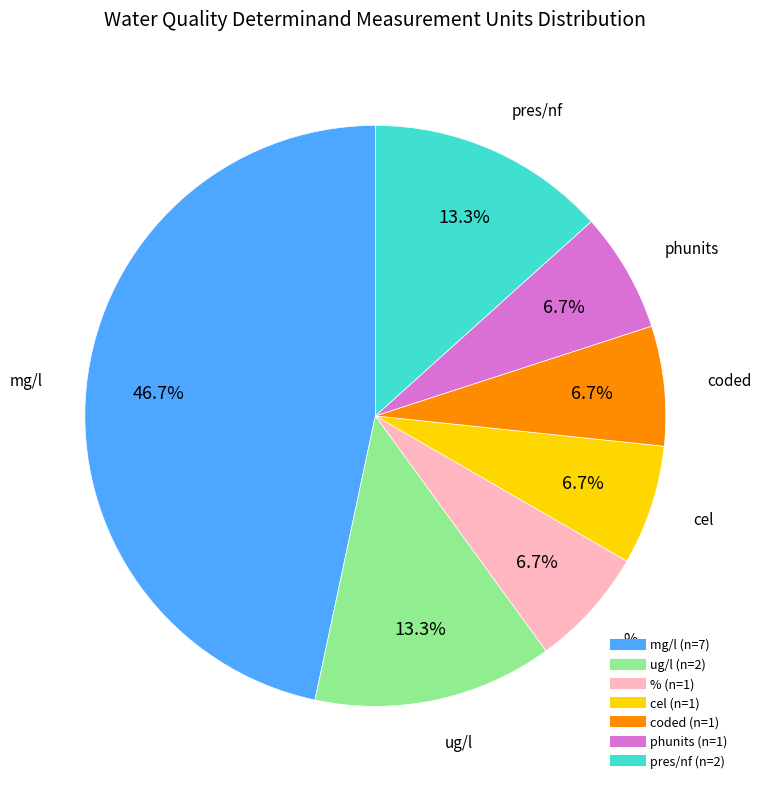

Is there a majority slice in this chart?

No